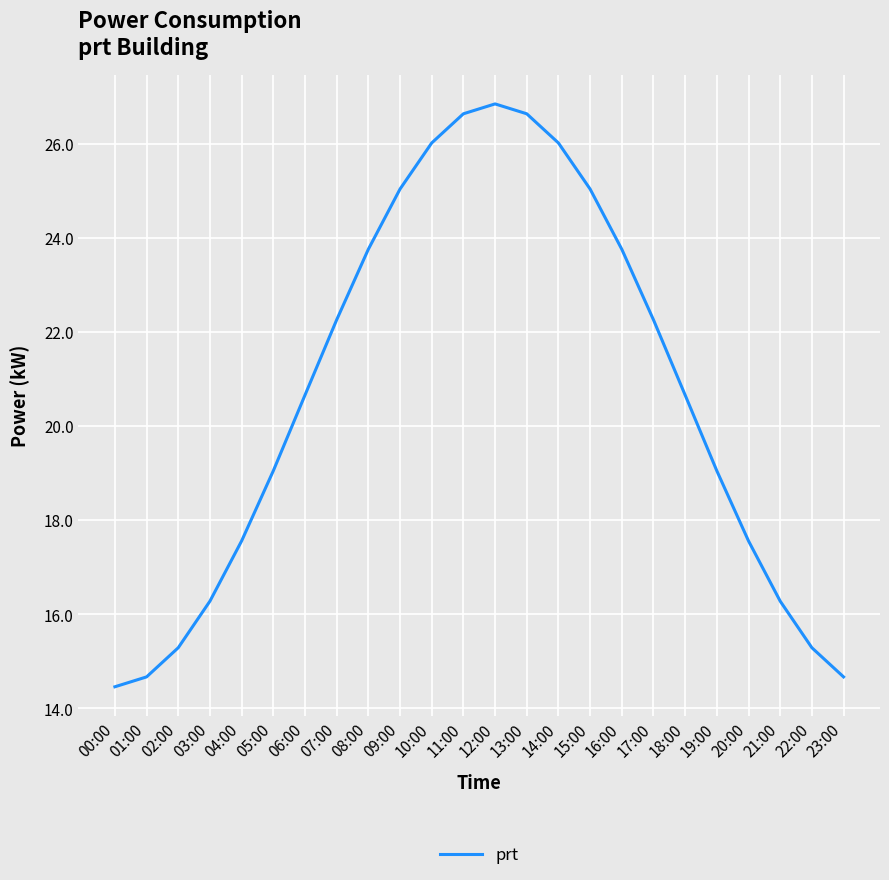

What is the ratio of the value at 13:00 to the value at 14:00?

1.0